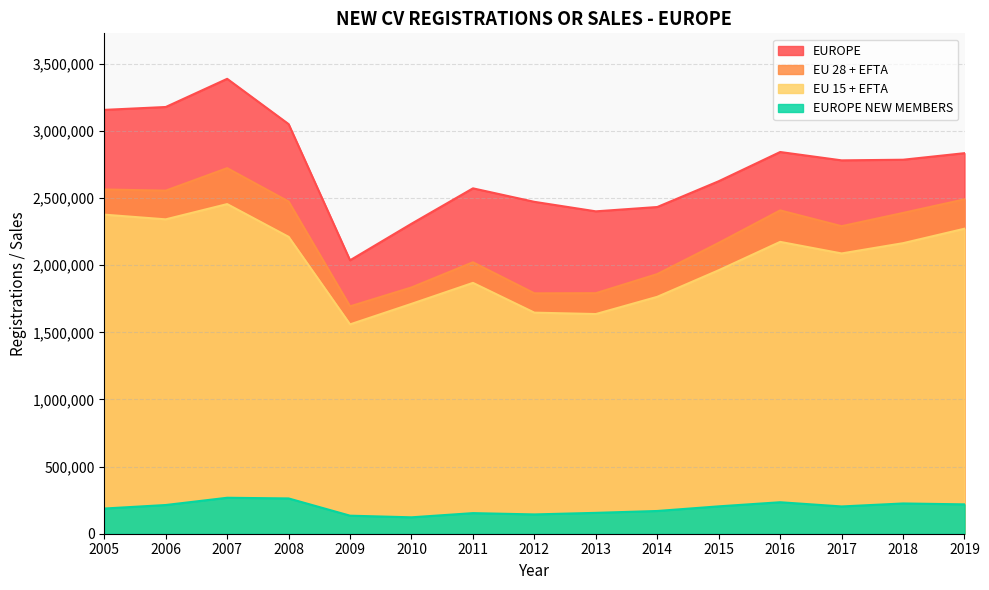

Is it true that EUROPE equals 3935547 at 2017?

False